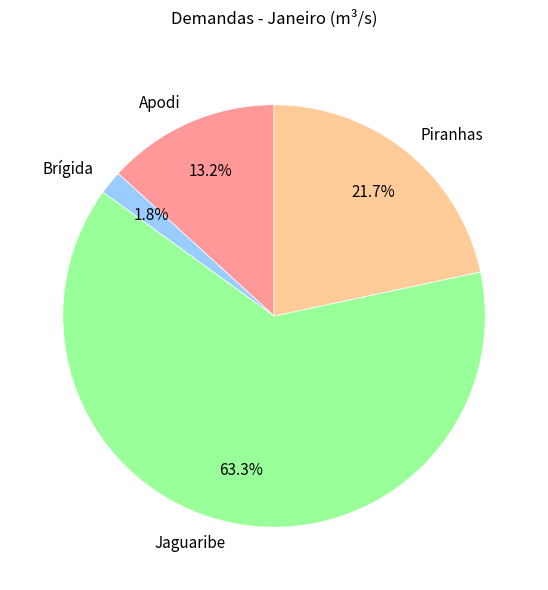

To the nearest percent, what percentage of the pie is Brígida?

2%